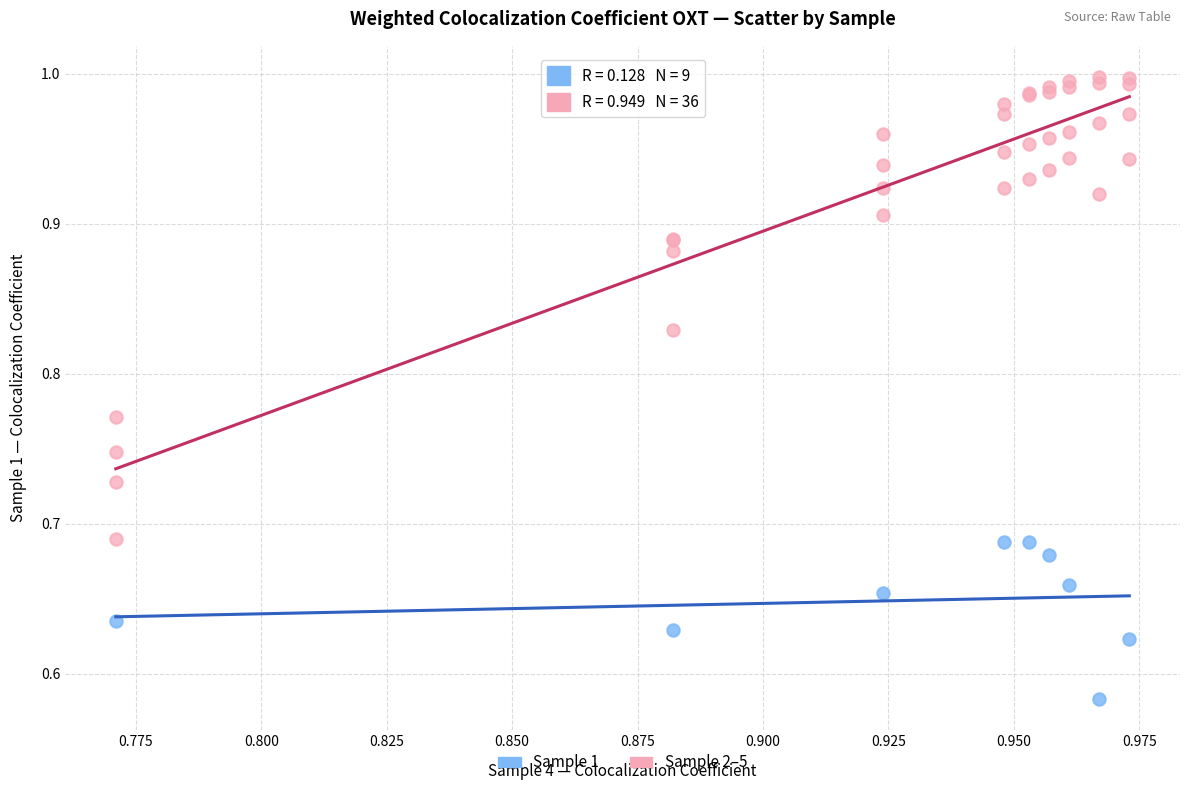

Which series reaches the minimum Y coordinate?

Sample 1